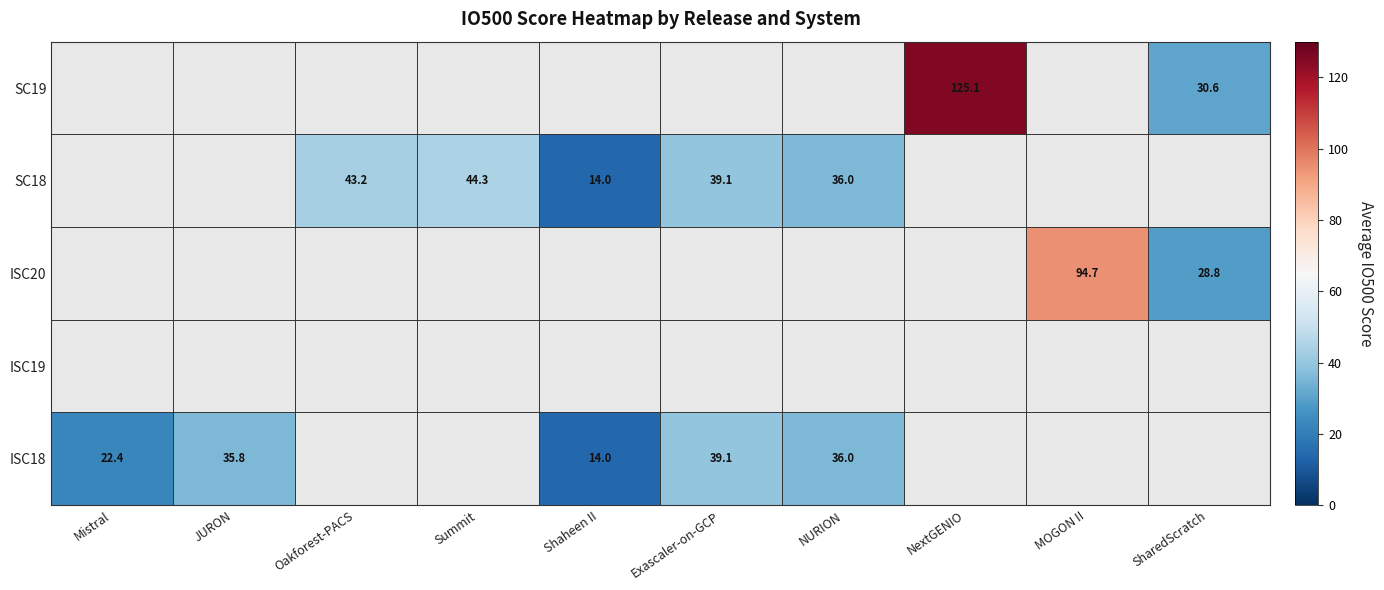

True or false: ISC20 has a value of 15.2 at SharedScratch.

False